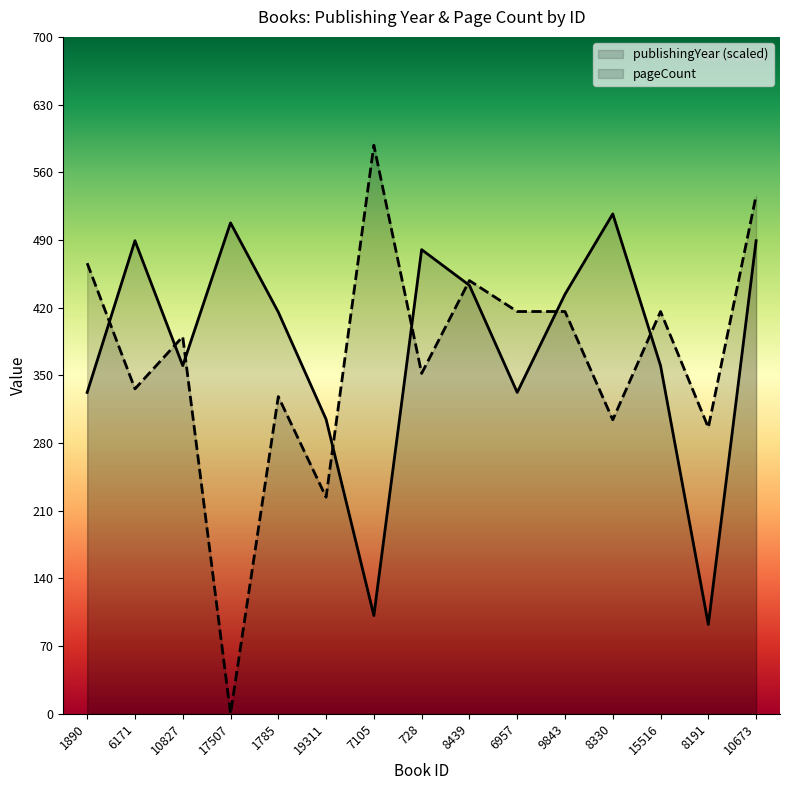

How many positive values does the pageCount series have?

14